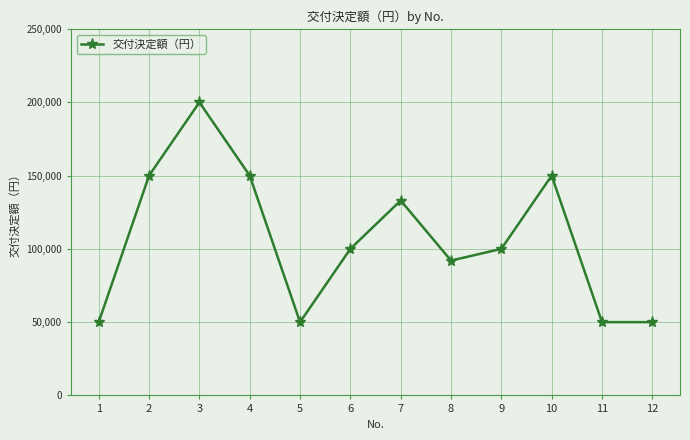

What is the change in value from 5 to 7?

+83000